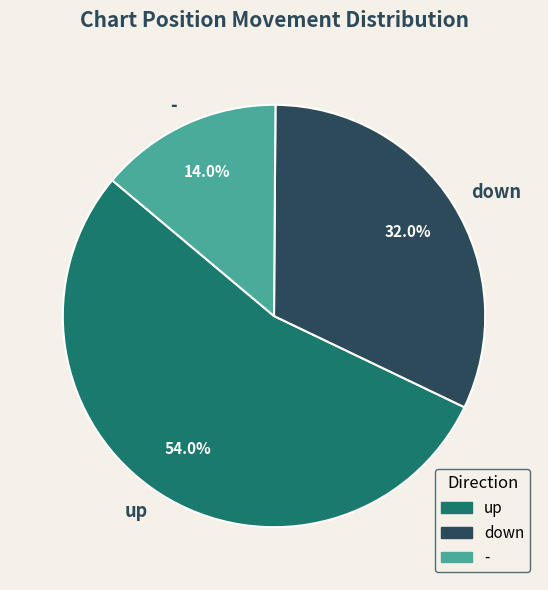

Is up the majority of the pie?

Yes